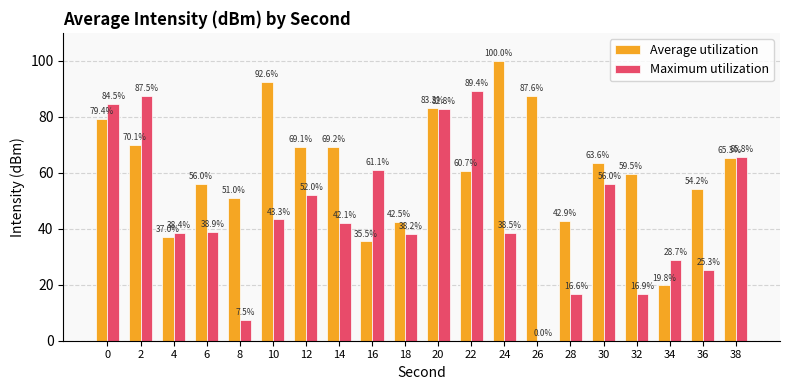

Reading left to right, list all the values displayed in this chart.

Average utilization: 0=79.4	2=70.1	4=37.0	6=56.0	8=51.0	10=92.6	12=69.1	14=69.2	16=35.5	18=42.5	20=83.3	22=60.7	24=100.0	26=87.6	28=42.9	30=63.6	32=59.5	34=19.8	36=54.2	38=65.3
Maximum utilization: 0=84.5	2=87.5	4=38.4	6=38.9	8=7.5	10=43.3	12=52.0	14=42.1	16=61.1	18=38.2	20=82.8	22=89.4	24=38.5	26=0.0	28=16.6	30=56.0	32=16.9	34=28.7	36=25.3	38=65.8